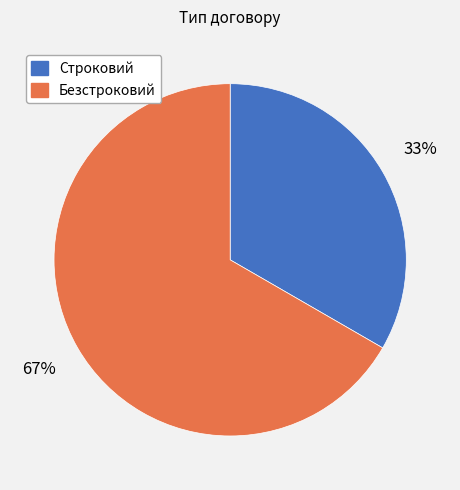

What is the ratio of the value at Строковий to the value at Безстроковий?

0.5